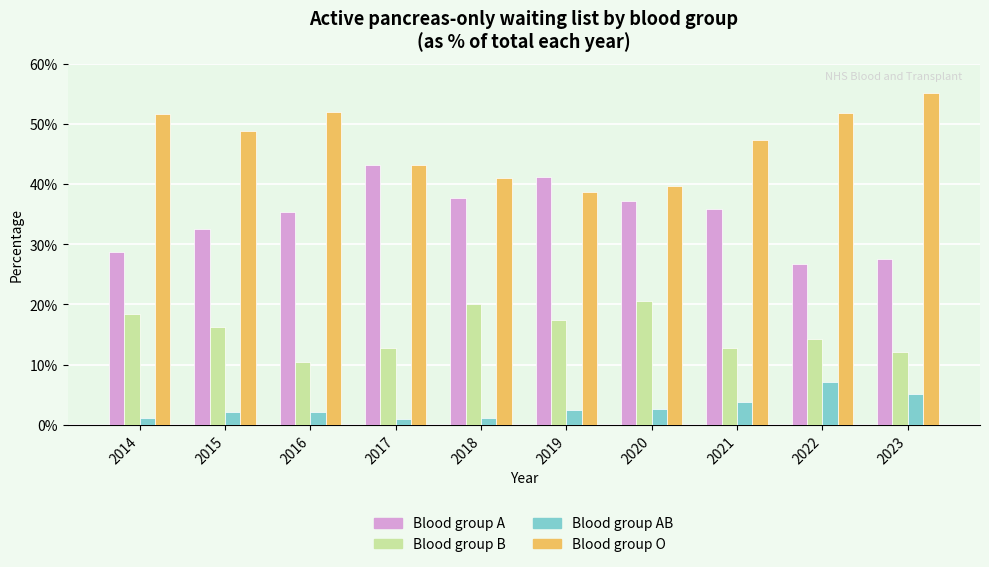

The value of Blood group A at 2020 is 65.4. True or false?

False